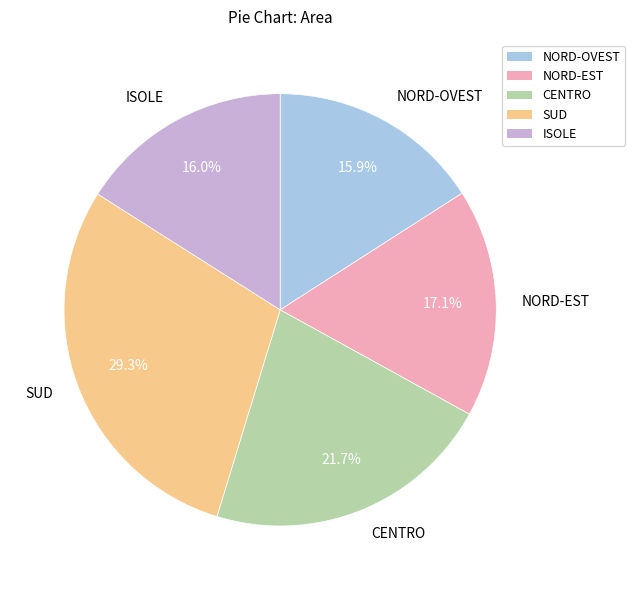

What percentage is NOT represented by SUD?

70.7%